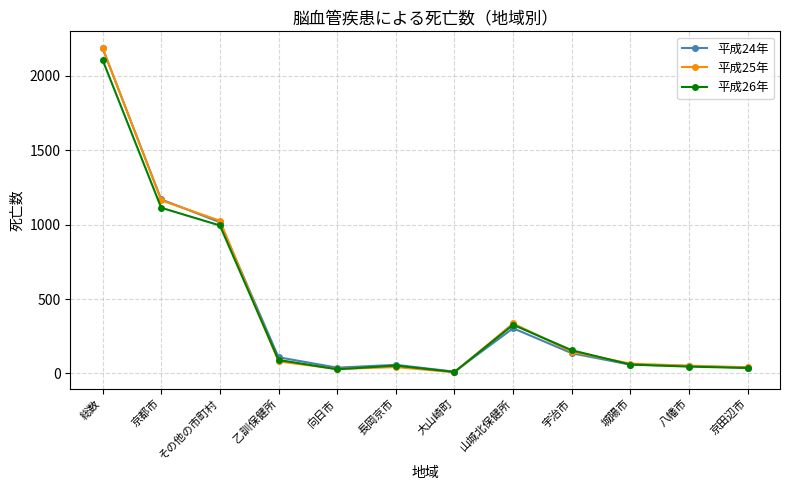

The 平成25年 series shows 81 at 乙訓保健所. True or false?

True